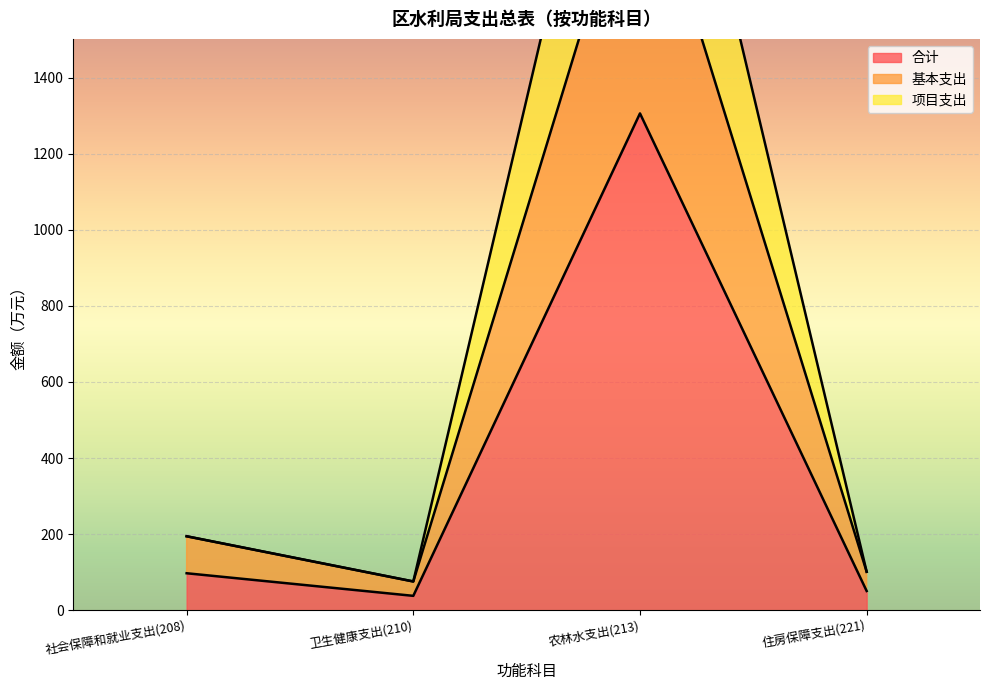

What position from the right is 农林水支出(213)?

2